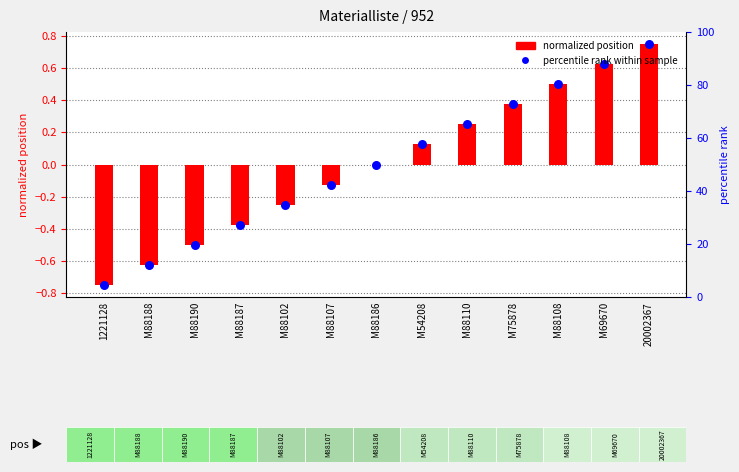

What are all the series names shown in the legend?

normalized position, percentile rank within sample